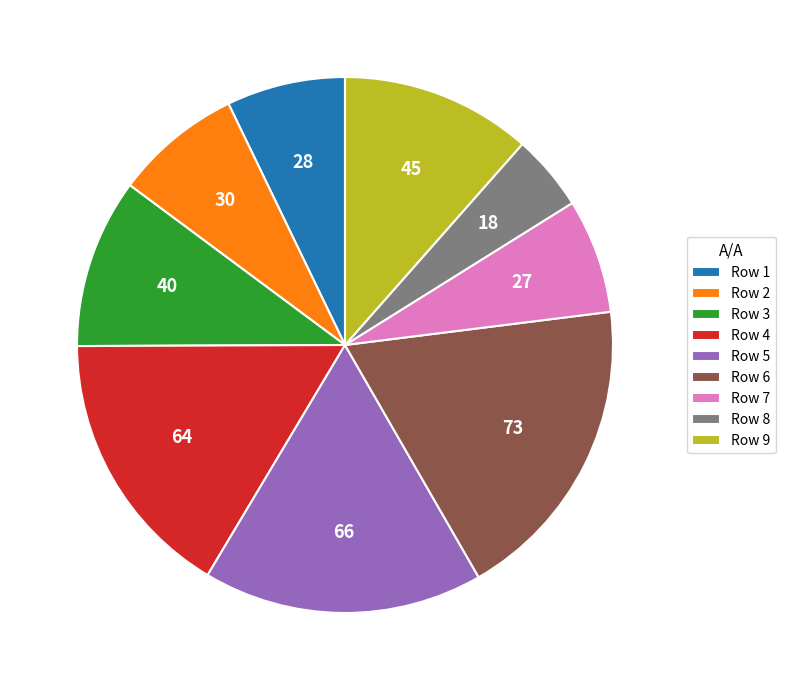

Do Row 9 and Row 4 together represent more than half of the pie?

No